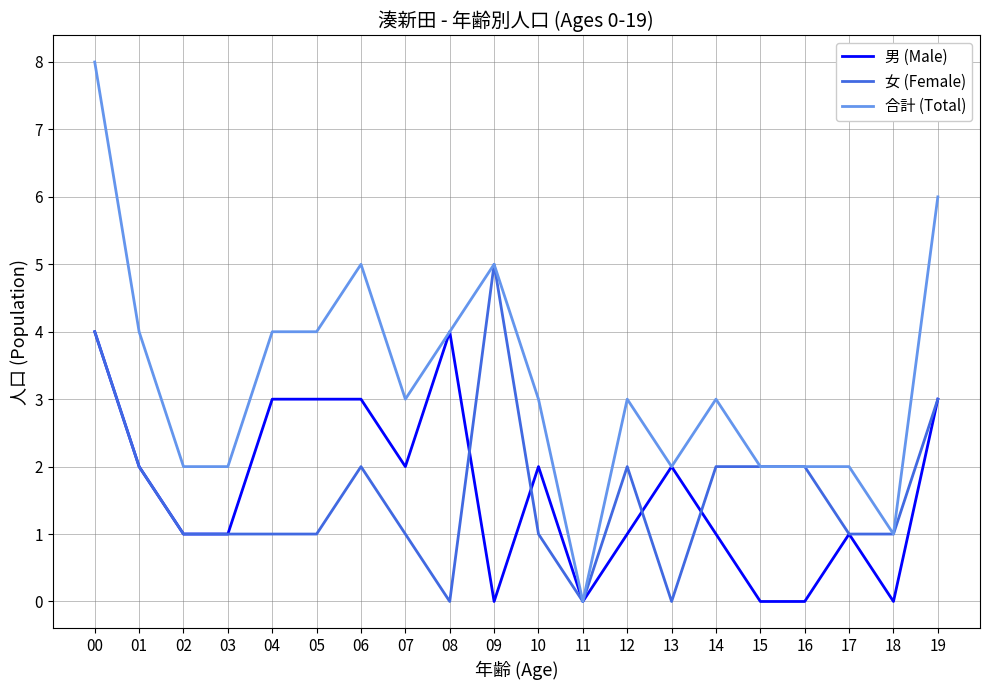

How many lines are shown in the chart?

3